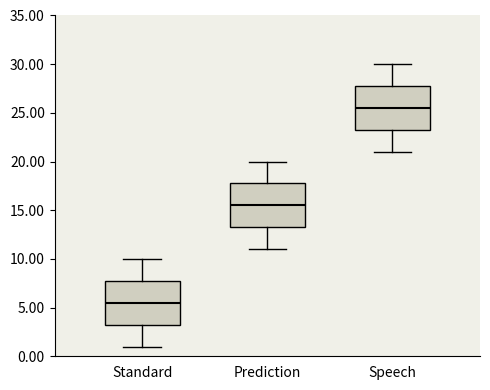

Which box has the lowest median line?

Standard